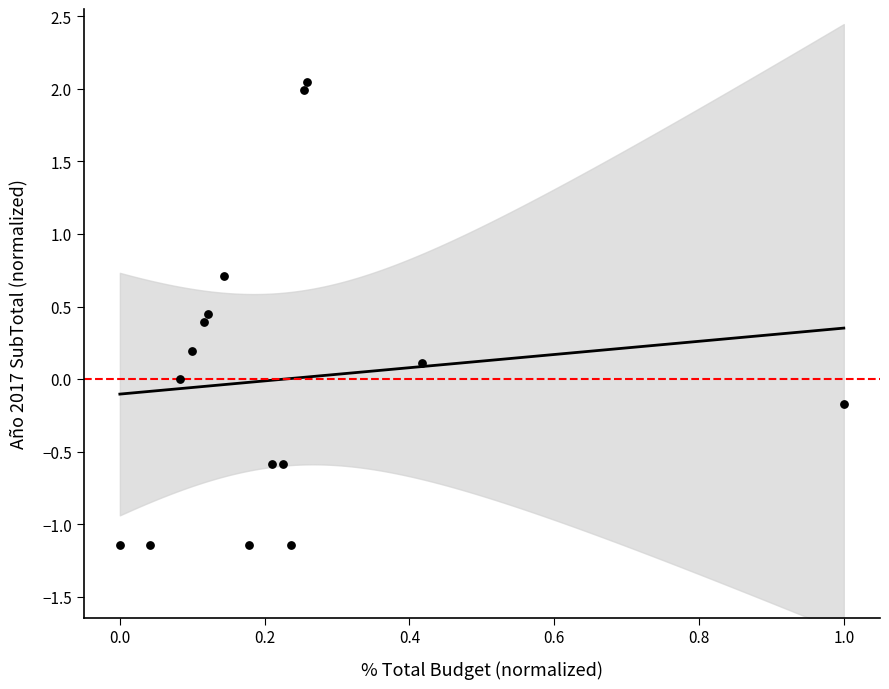

What is the range of Y values (max minus min)?

3.2